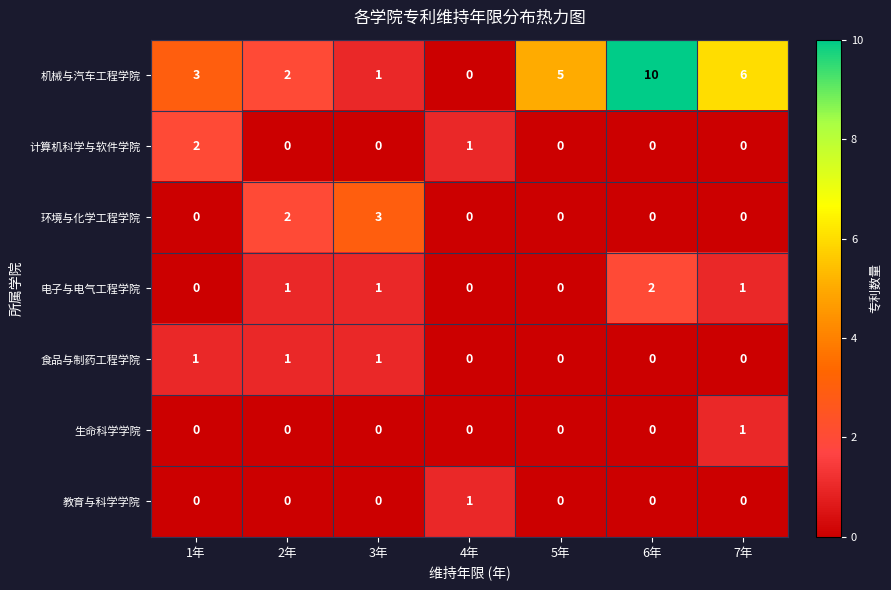

At which label is 计算机科学与软件学院 closest to 1?

4年